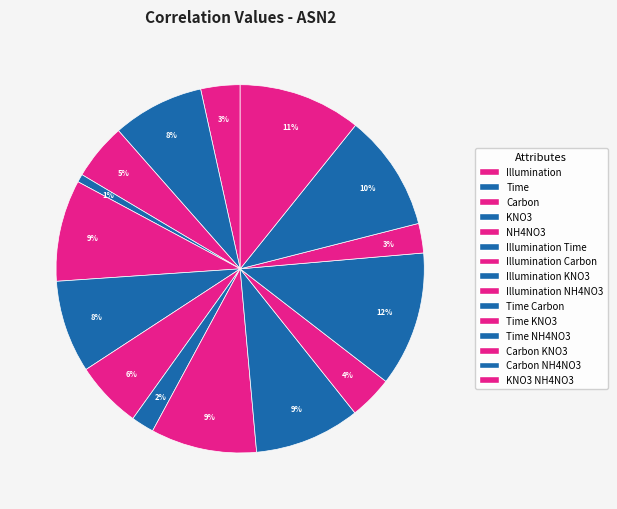

What is the total percentage of Time NH4NO3 and Time KNO3?

15.7%